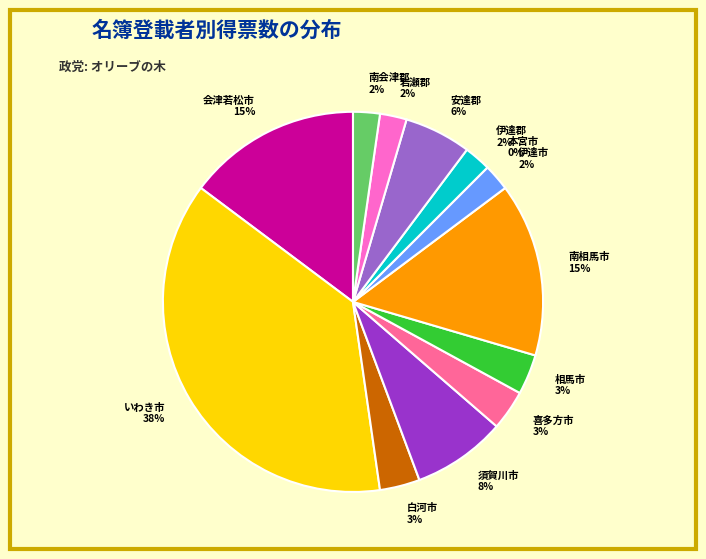

Does 伊達市 represent more than half of the total?

No